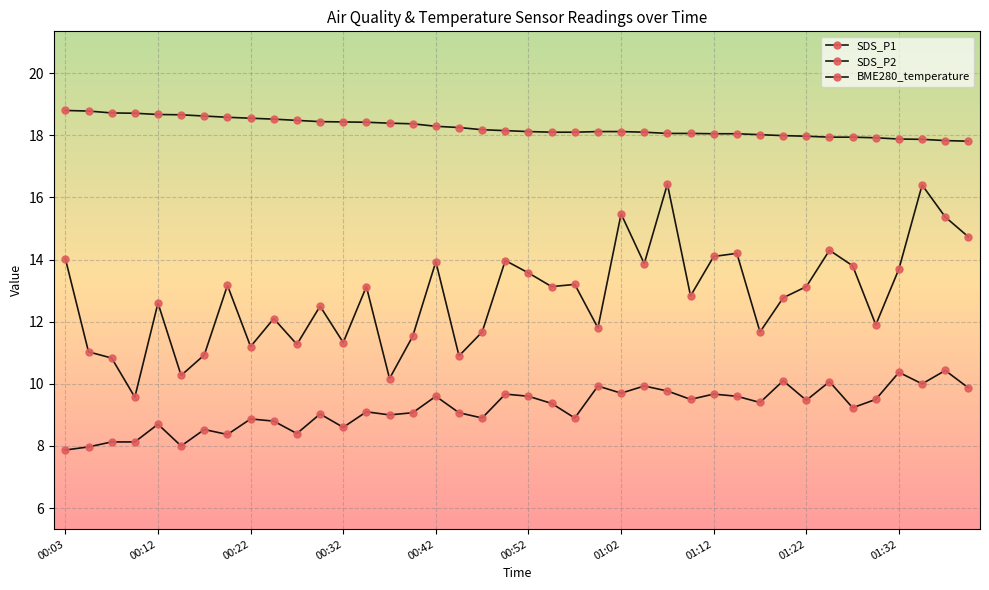

True or false: SDS_P1 and SDS_P2 intersect in this chart.

False